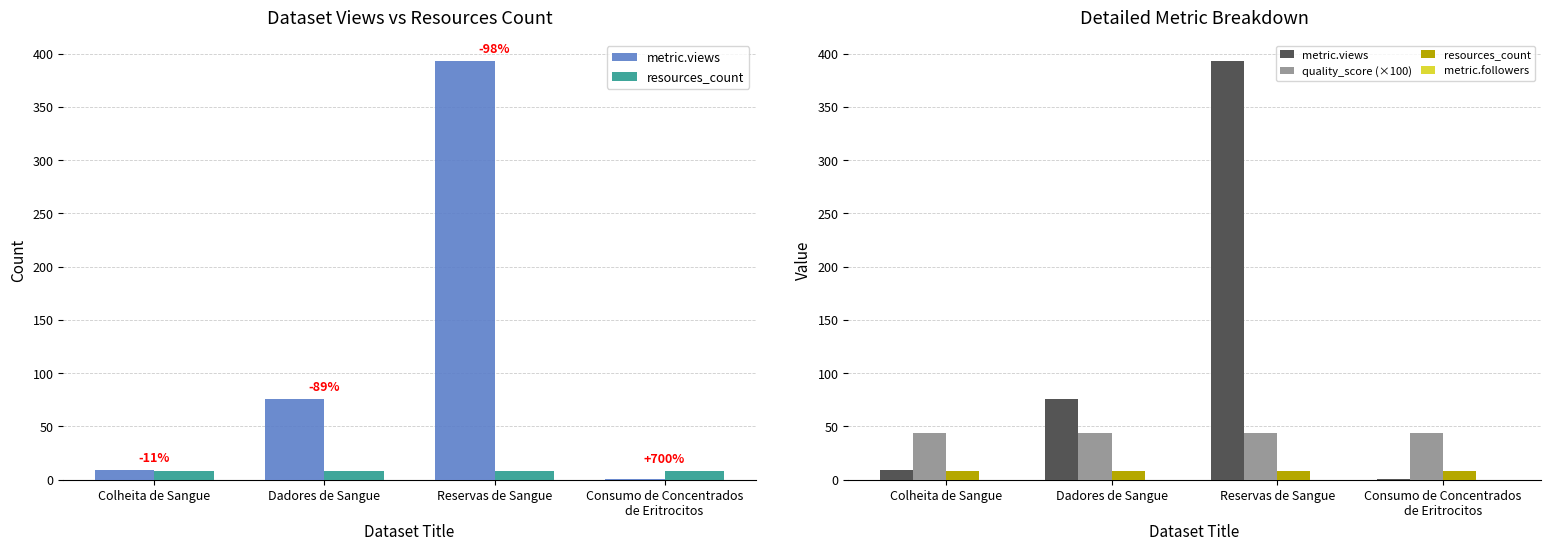

What position from the left is Dadores de Sangue?

2